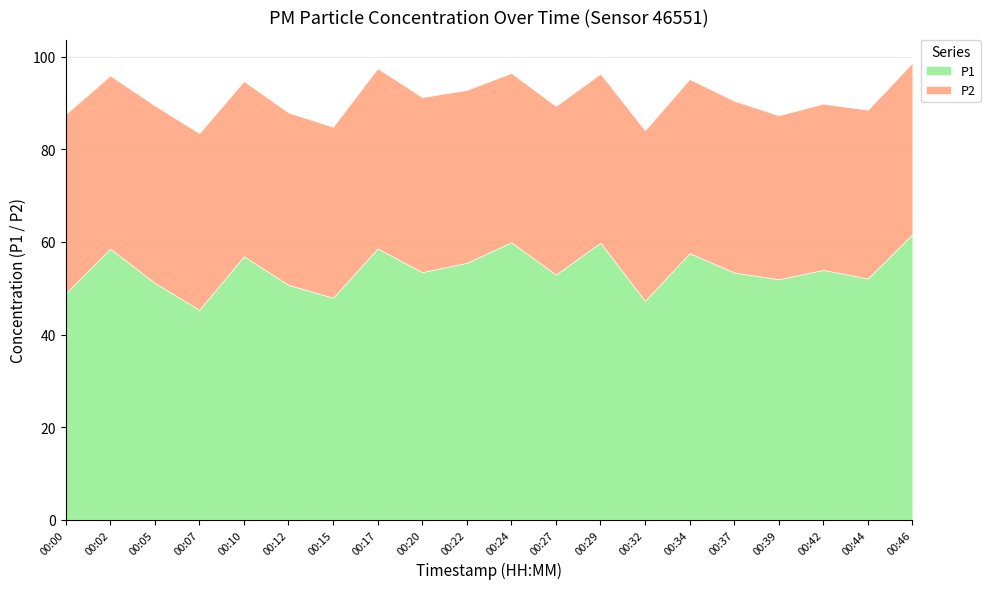

Which category has the highest value in the P2 series?

00:17